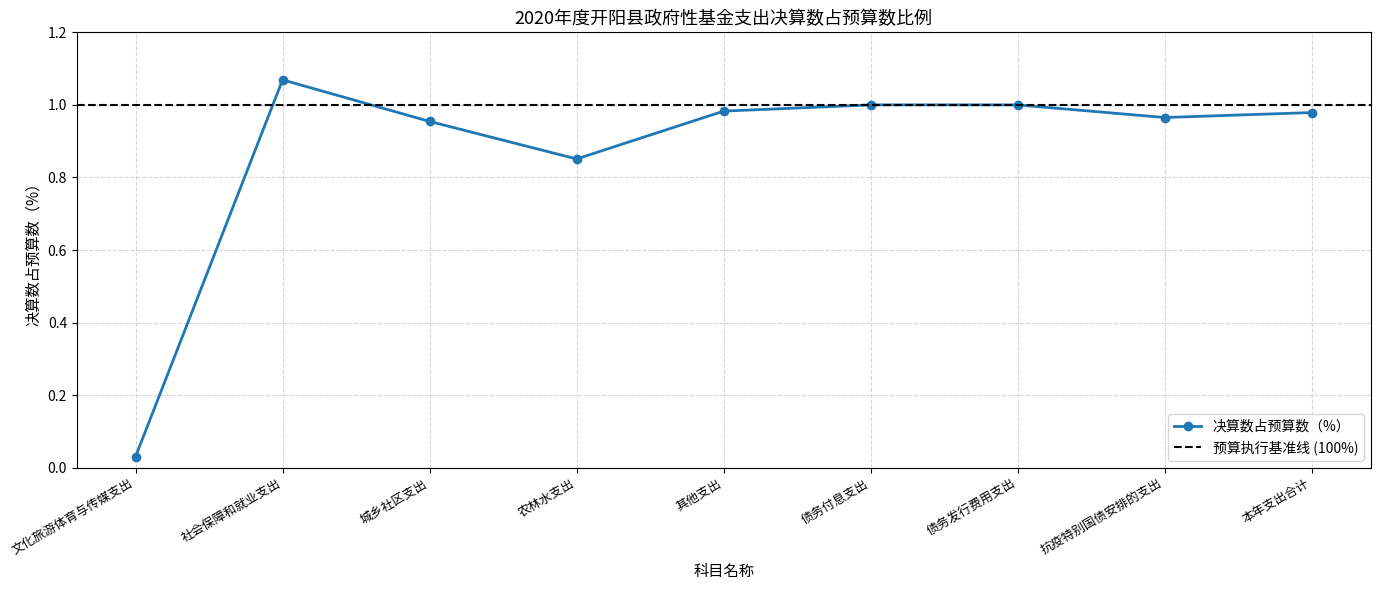

List the labels in order of value, smallest first.

文化旅游体育与传媒支出, 农林水支出, 城乡社区支出, 抗疫特别国债安排的支出, 本年支出合计, 其他支出, 债务付息支出, 债务发行费用支出, 社会保障和就业支出